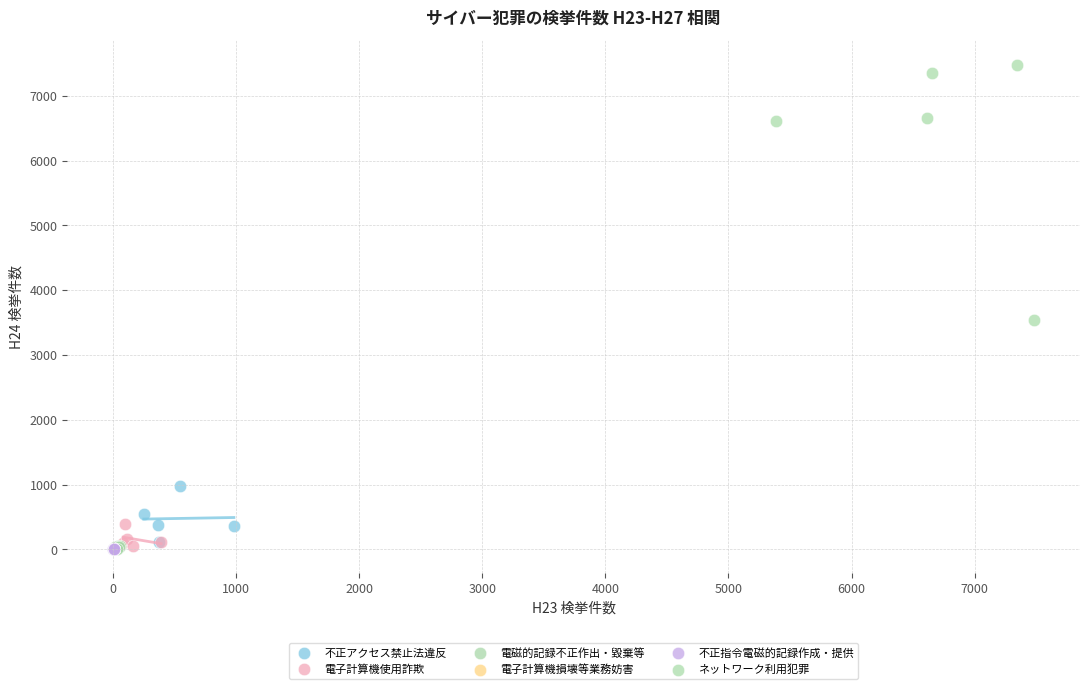

Which series contains the highest Y value?

ネットワーク利用犯罪